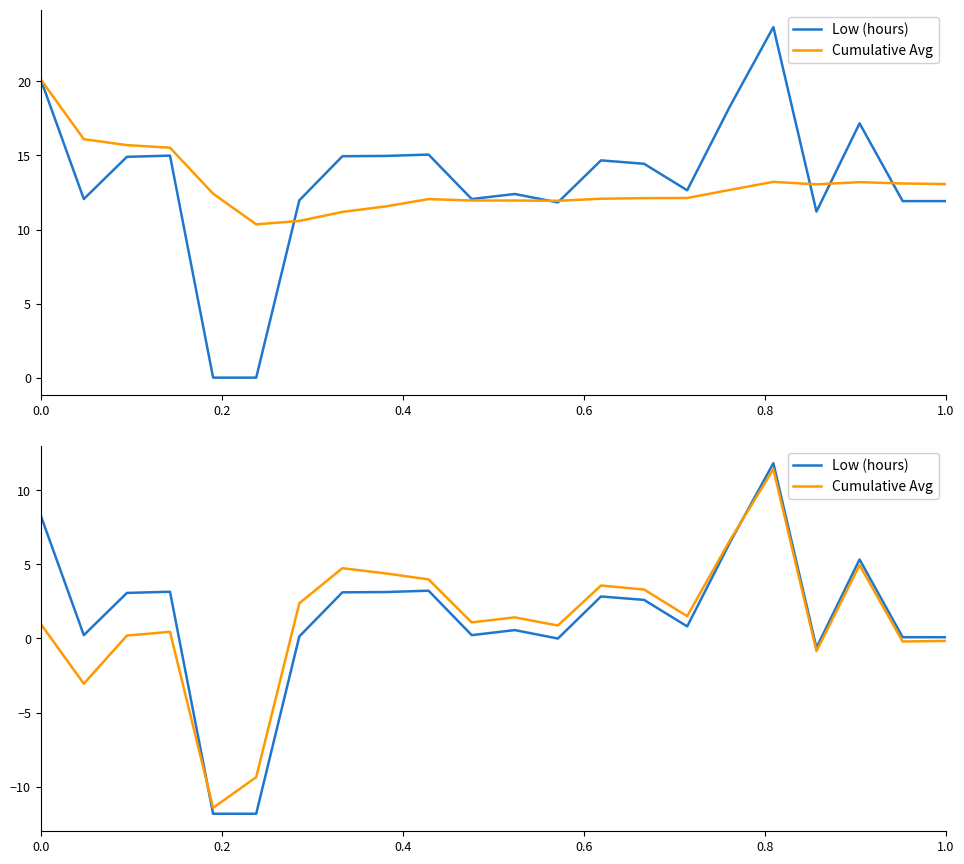

How many intersections are there between Low (hours) and Cumulative Avg?

2